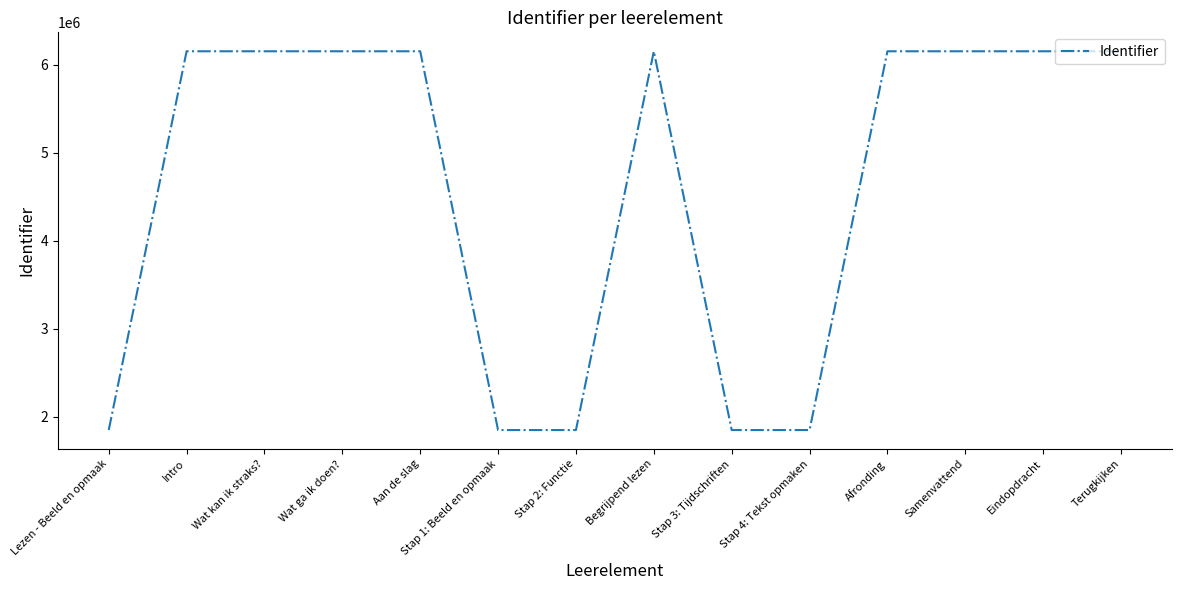

What is the change in value from Lezen - Beeld en opmaak to Terugkijken?

+4299568